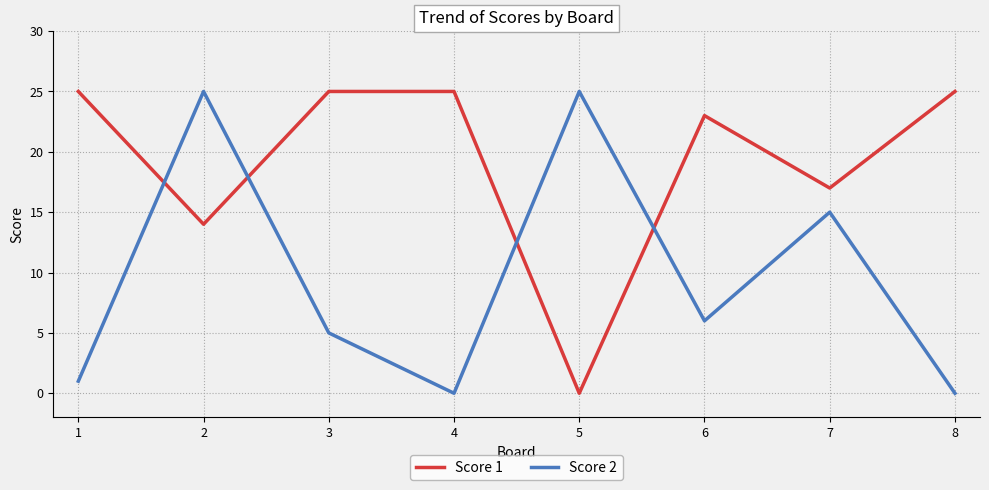

Rank the series at 5 from lowest to highest value.

Score 1, Score 2